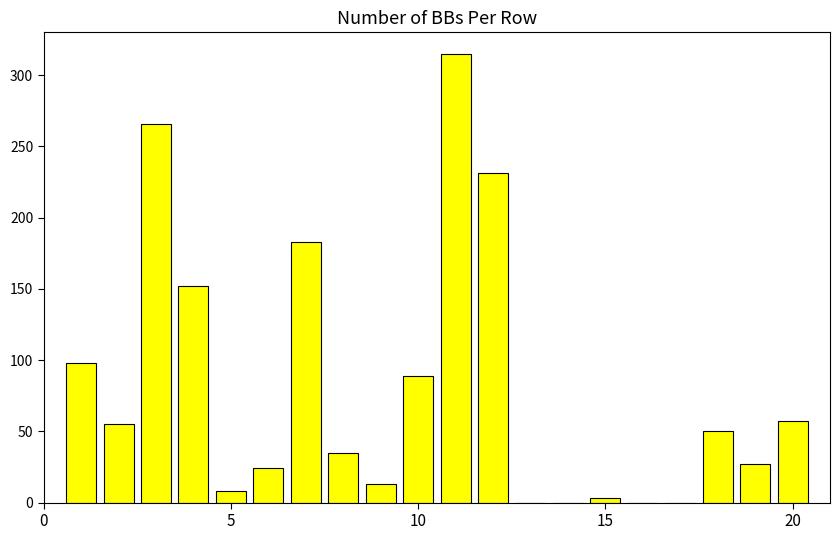

What is the sum of all values?

1606